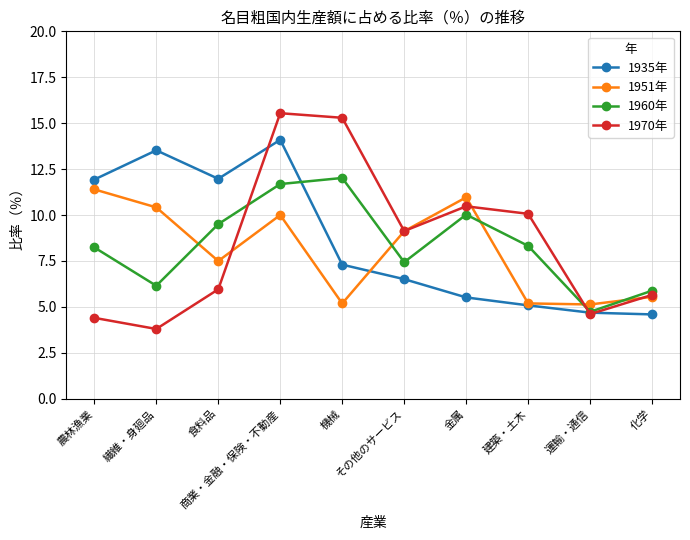

What is the difference between the second highest and second lowest values in the 1935年 series?

8.8